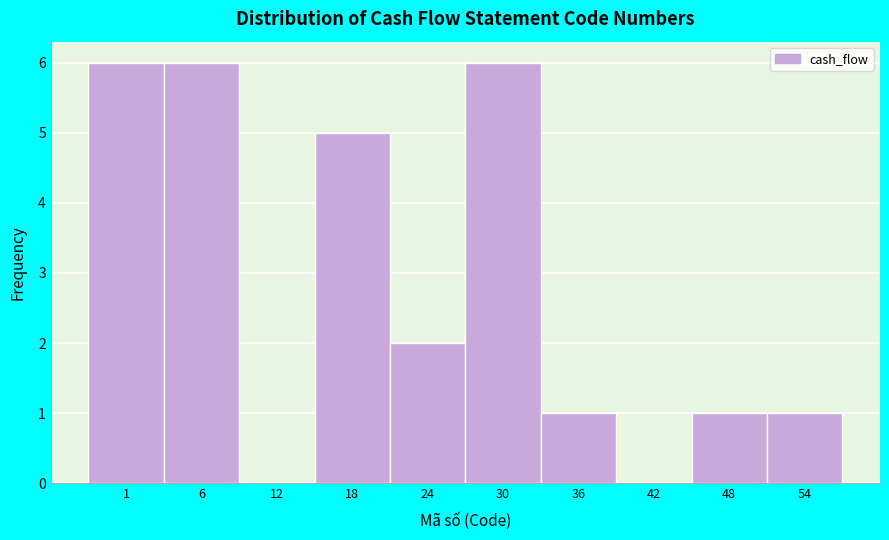

Reading left to right, transcribe all the data shown in this chart.

1=6	6=6	12=0	18=5	24=2	30=6	36=1	42=0	48=1	54=1